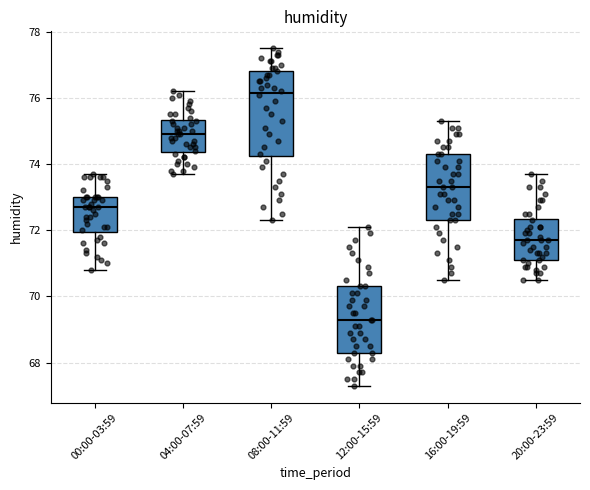

Where does the upper whisker of the box for 08:00-11:59 end on the y-axis? The values are not printed on the chart, so give them approximately, as read against the axis.

77.6